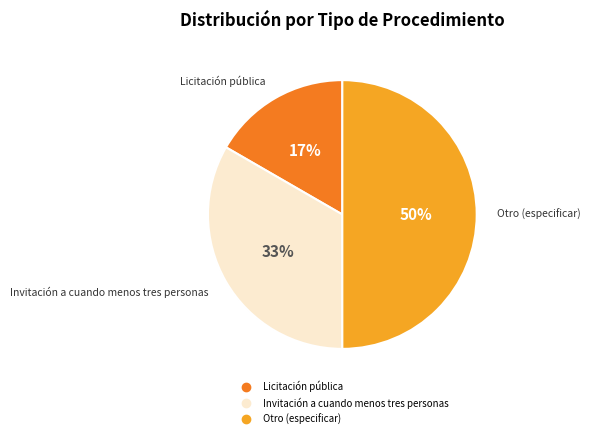

Rank the categories by value from highest to lowest.

Otro (especificar), Invitación a cuando menos tres personas, Licitación pública